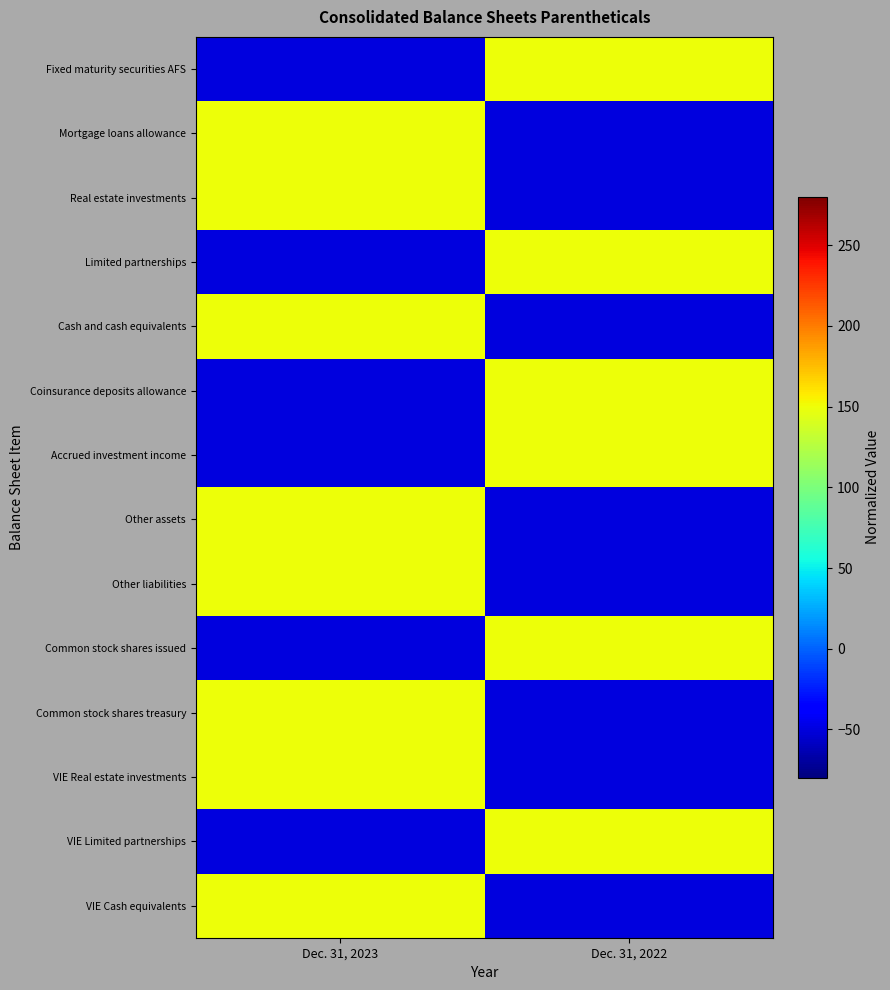

Rank the series at Dec. 31, 2022 from lowest to highest value.

Mortgage loans allowance, Real estate investments, Cash and cash equivalents, Other assets, Other liabilities, Common stock shares treasury, VIE Real estate investments, VIE Cash equivalents, Fixed maturity securities AFS, Limited partnerships, Coinsurance deposits allowance, Accrued investment income, Common stock shares issued, VIE Limited partnerships